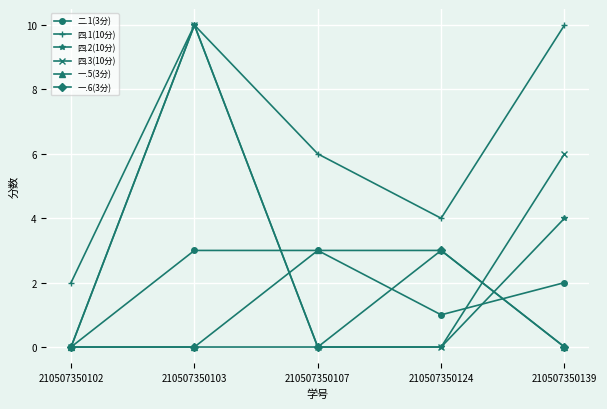

True or false: 四.2(10分) and 一.6(3分) cross at least once.

True